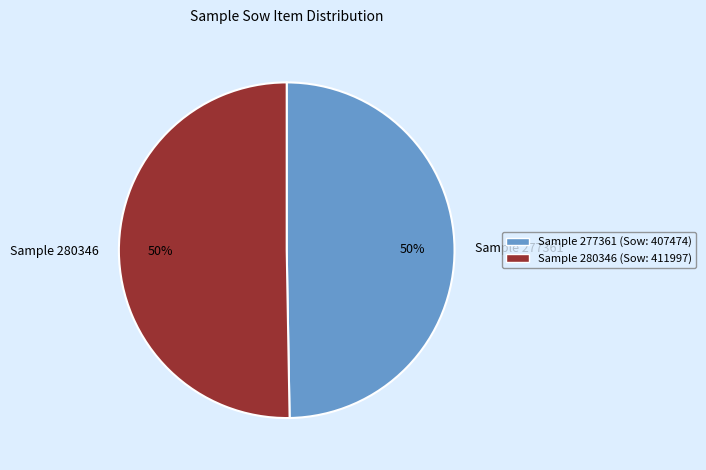

True or false: Sample 280346 accounts for 64% of the total.

False